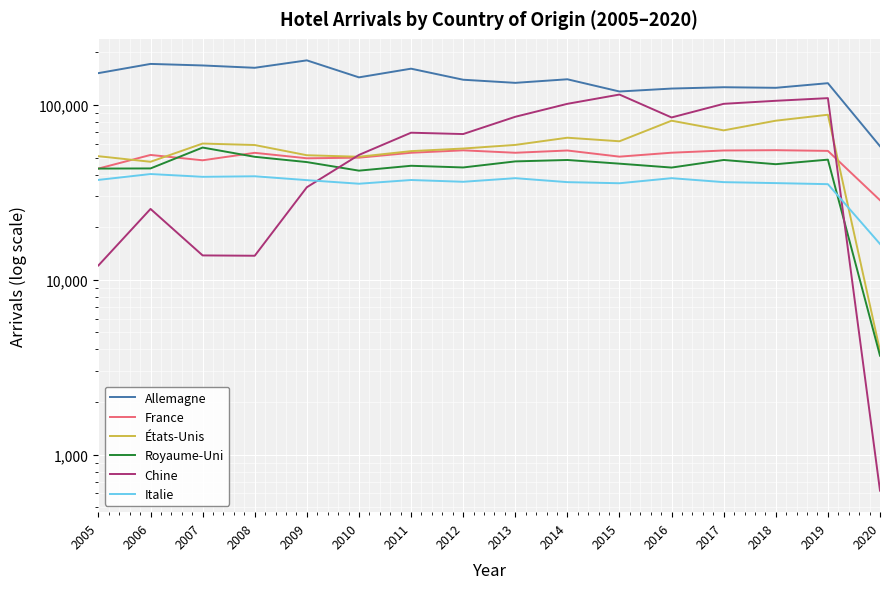

What is the value of the Royaume-Uni point at the 10th from the left?

48439